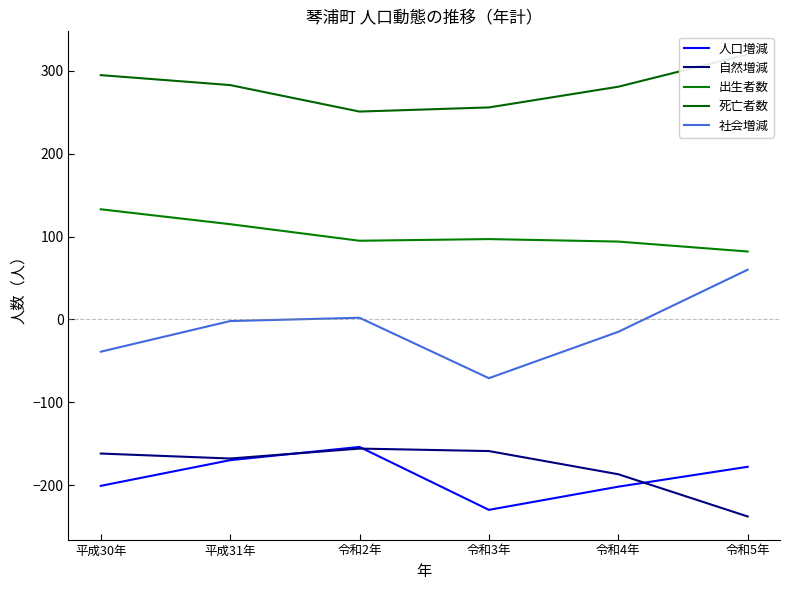

True or false: 死亡者数 has a value of 396 at 令和3年.

False